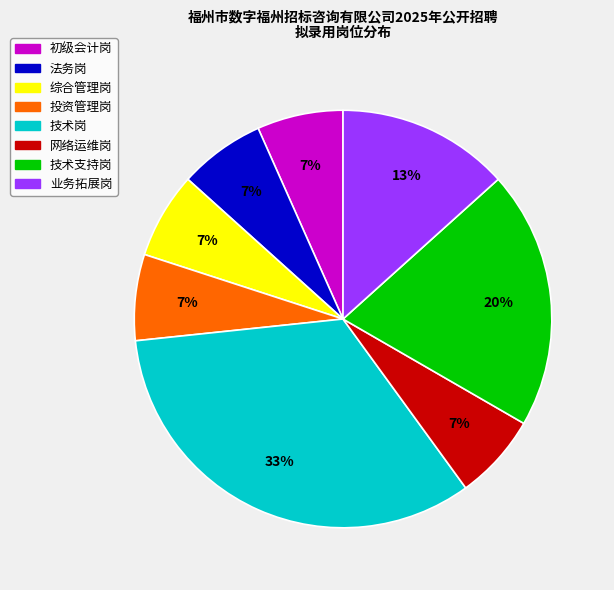

What is the ratio of the value at 综合管理岗 to the value at 网络运维岗?

1.0